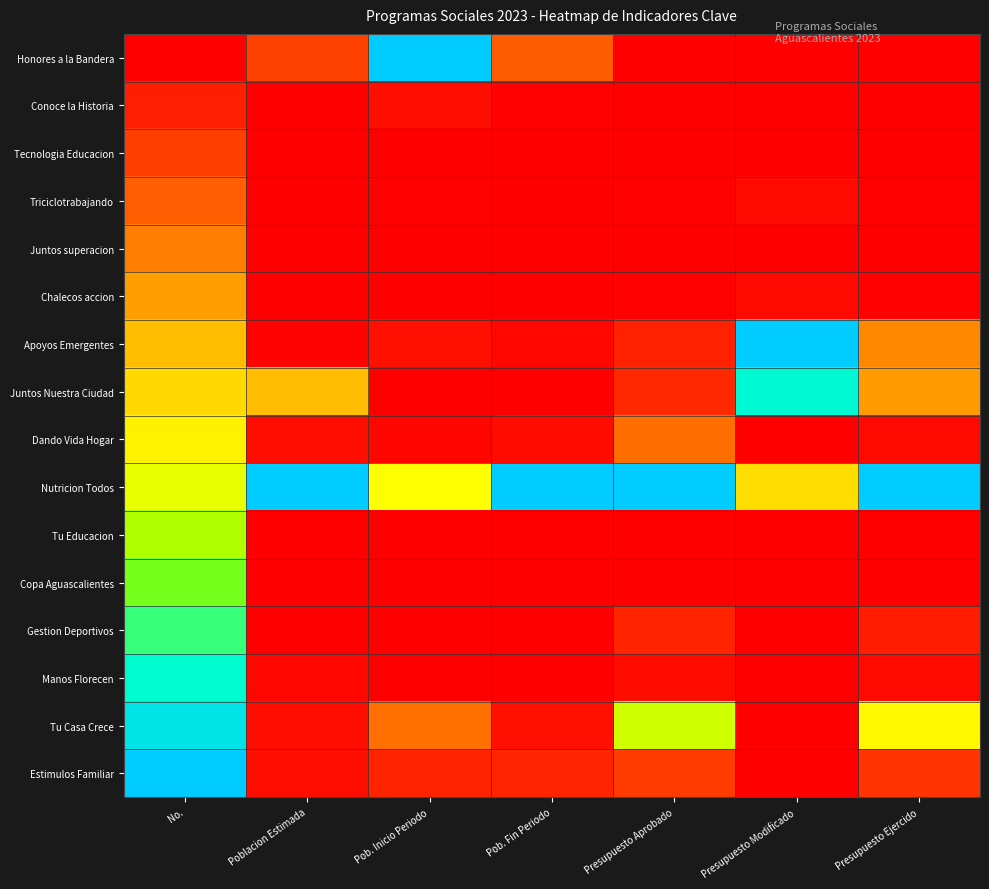

What is the spread (max minus min) of values at Presupuesto Aprobado?

1.0